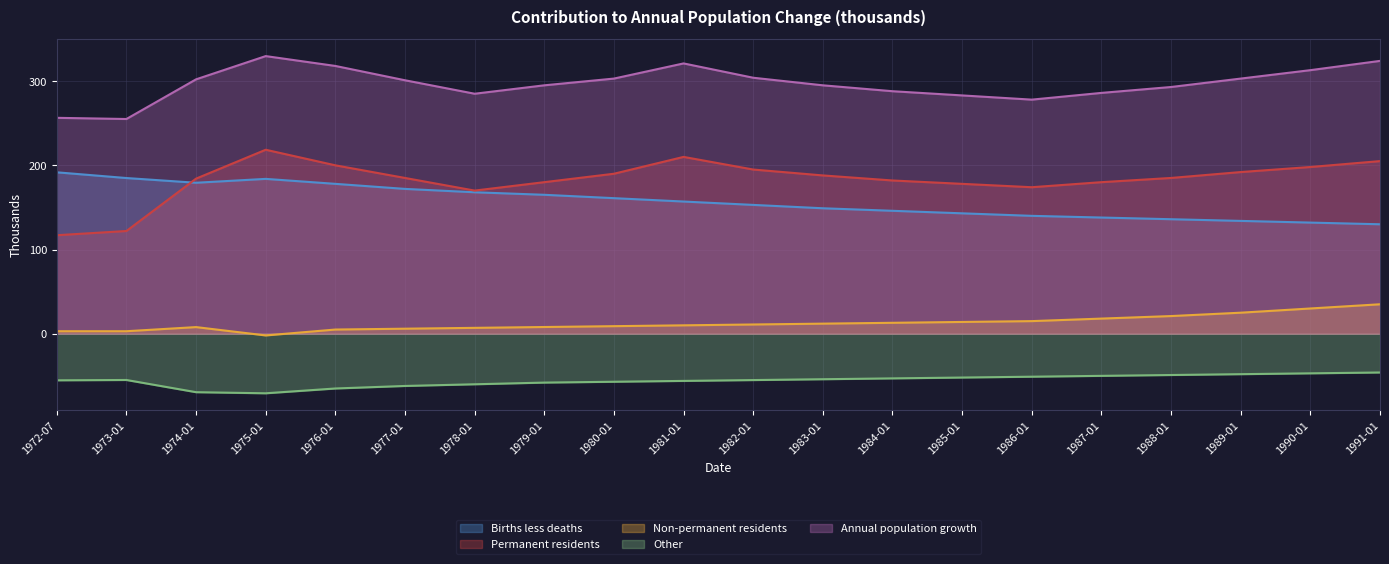

At which category does Annual population growth reach its first local peak?

1975-01